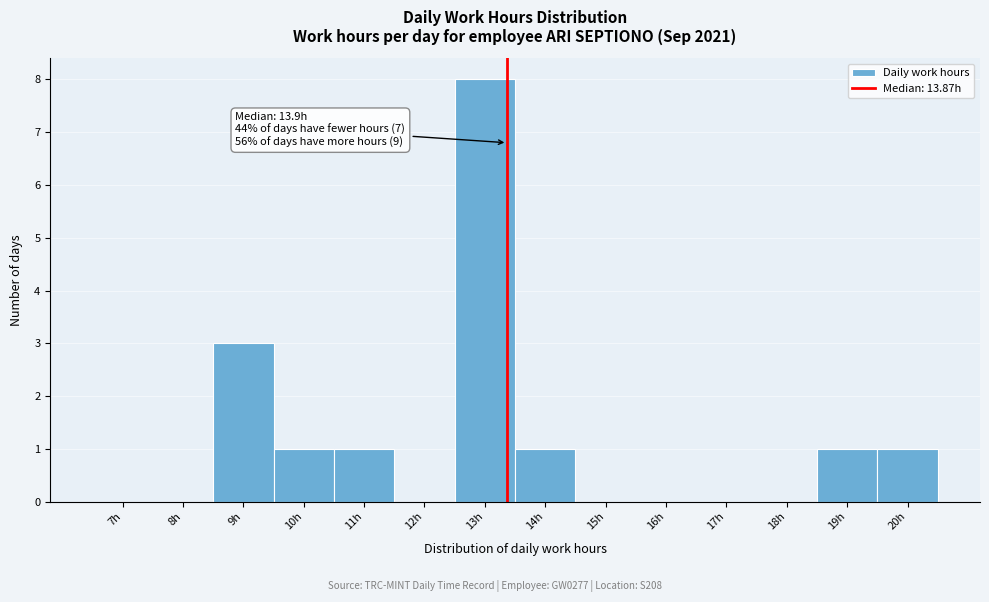

Reading left to right, transcribe all the data shown in this chart.

7h=0	8h=0	9h=3	10h=1	11h=1	12h=0	13h=8	14h=1	15h=0	16h=0	17h=0	18h=0	19h=1	20h=1